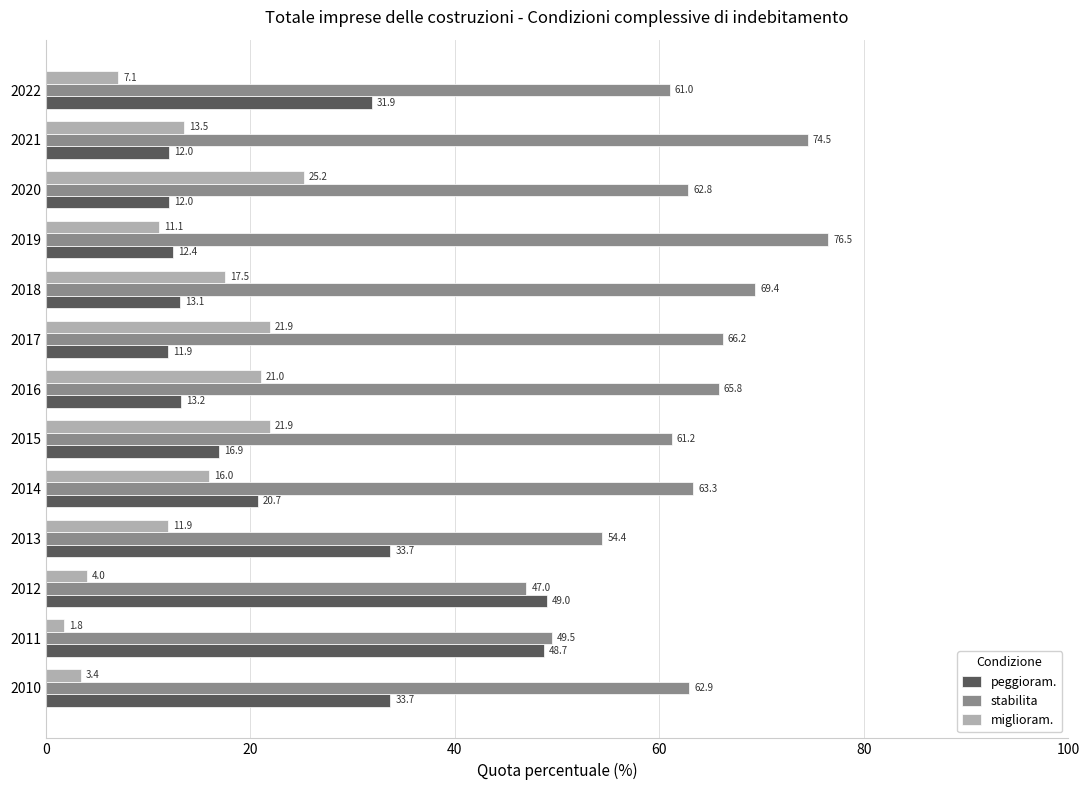

At how many categories does at least one series exceed 50?

11